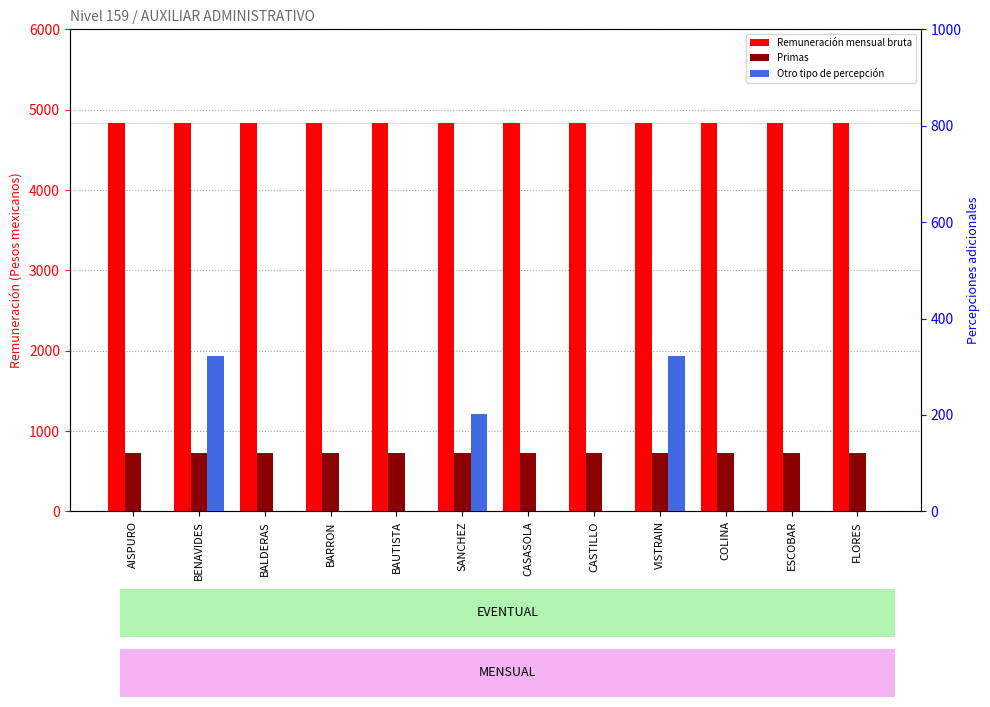

Reading left to right, what are all the values shown in this chart?

Remuneración mensual bruta: 4836.0	4836.0	4836.0	4836.0	4836.0	4836.0	4836.0	4836.0	4836.0	4836.0	4836.0	4836.0
Primas: 725.4	725.4	725.4	725.4	725.4	725.4	725.4	725.4	725.4	725.4	725.4	725.4
Otro tipo de percepción: 0.0	322.4	0.0	0.0	0.0	201.5	0.0	0.0	322.4	0.0	0.0	0.0